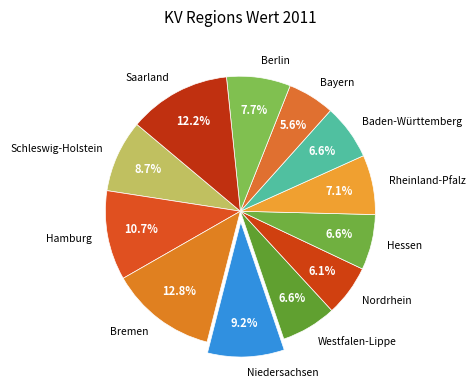

Which slice is the smallest?

Bayern